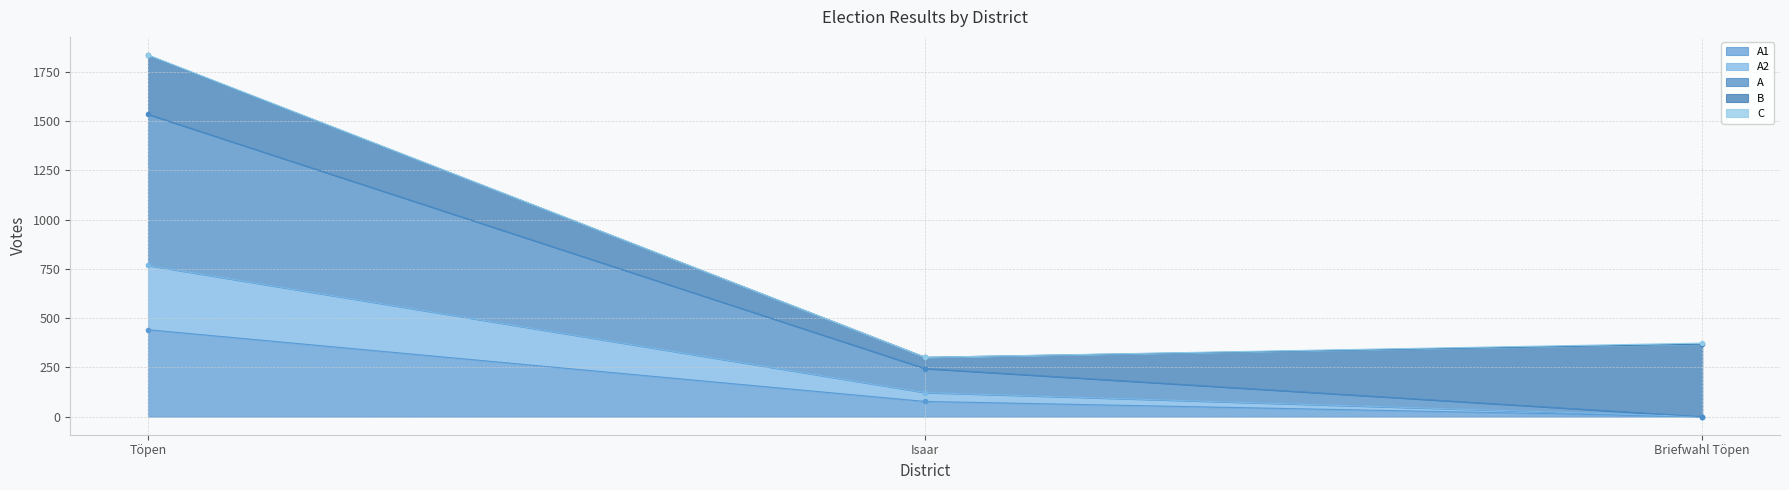

Which category has the highest value across all series?

Töpen